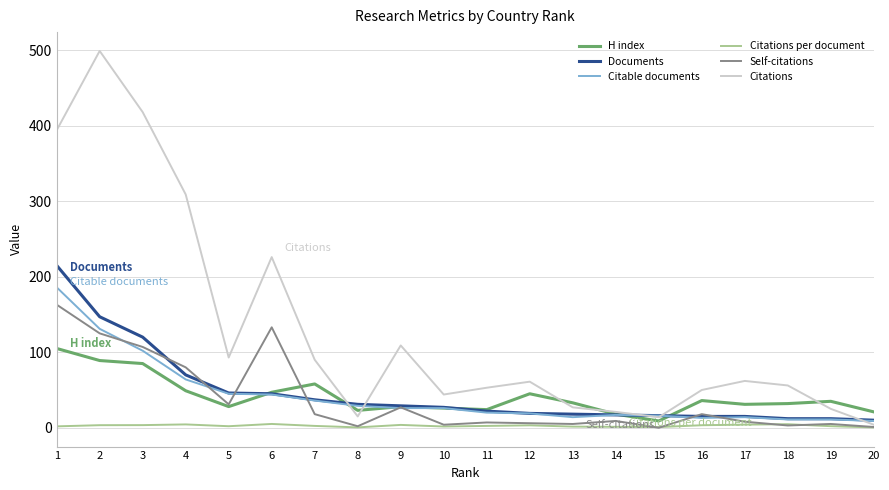

Which series has the largest range (max minus min)?

Citations